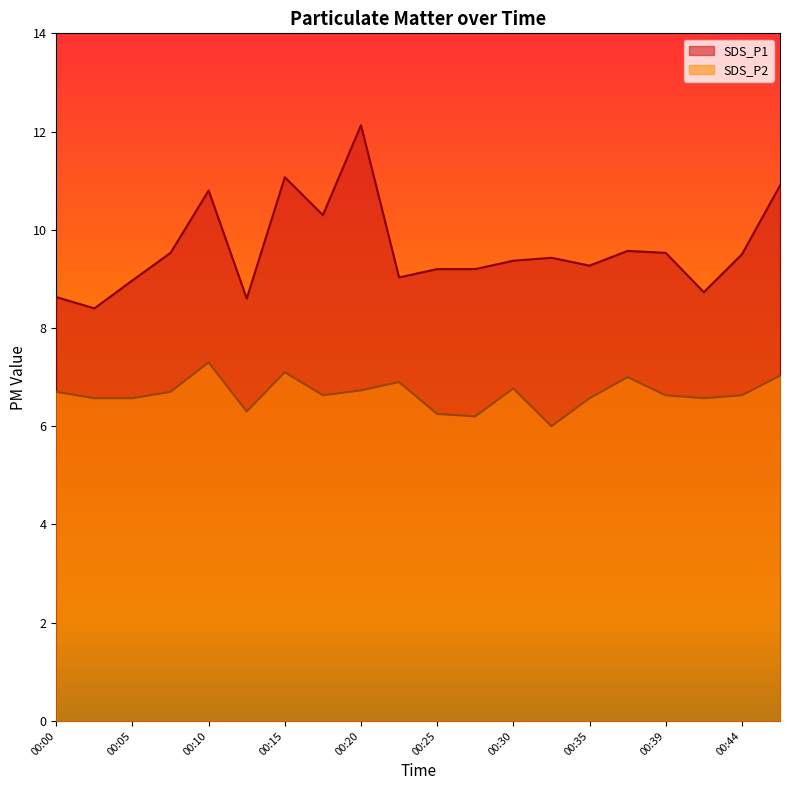

List the series in order of their peak value, lowest first.

SDS_P2, SDS_P1